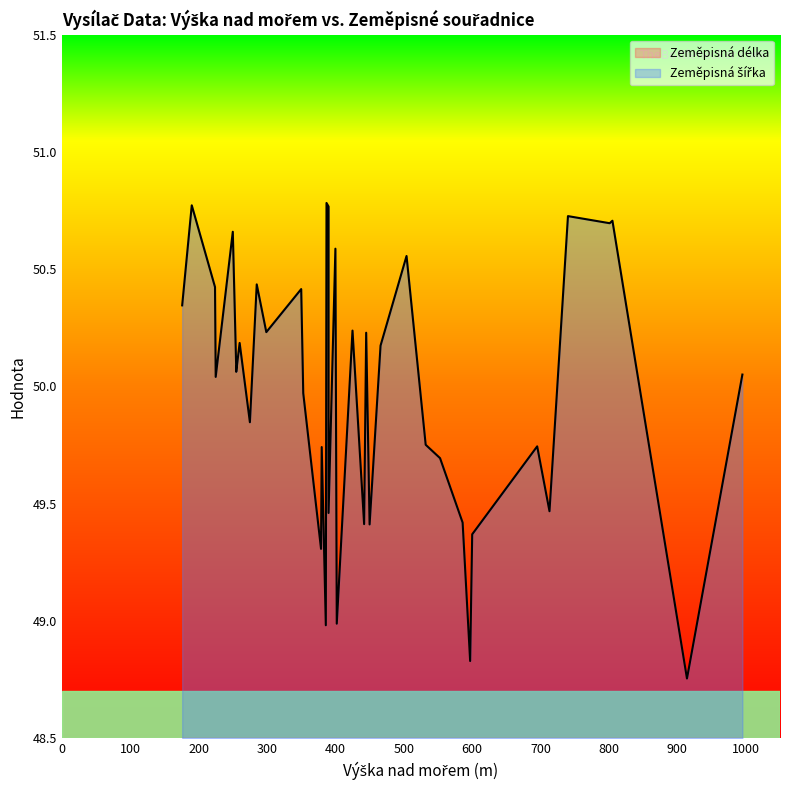

Which series has the largest range (max minus min)?

Zeměpisná délka